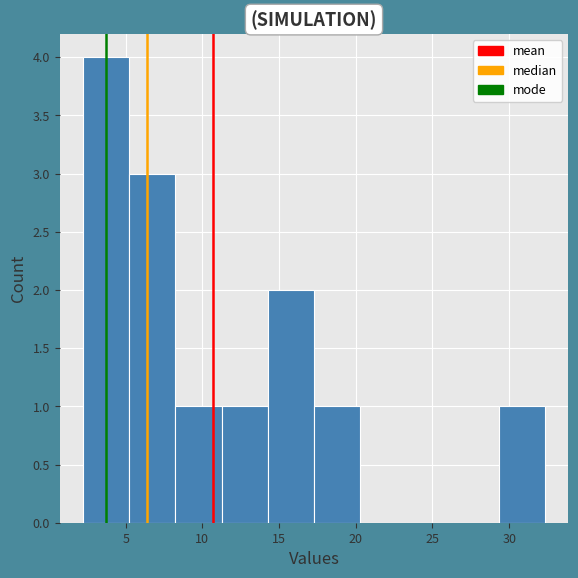

Over which range of the x-axis is the bar tallest?

2.0 to 5.0